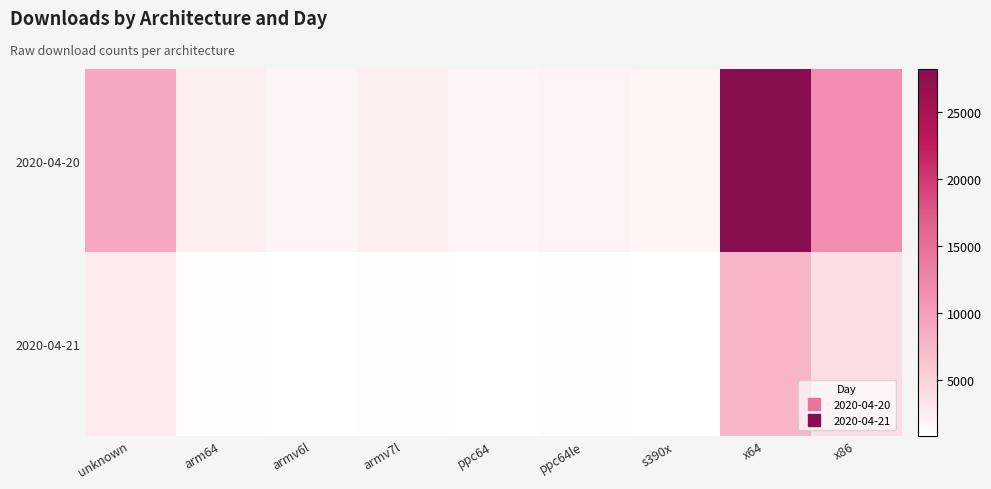

Count the number of categories in the chart.

9